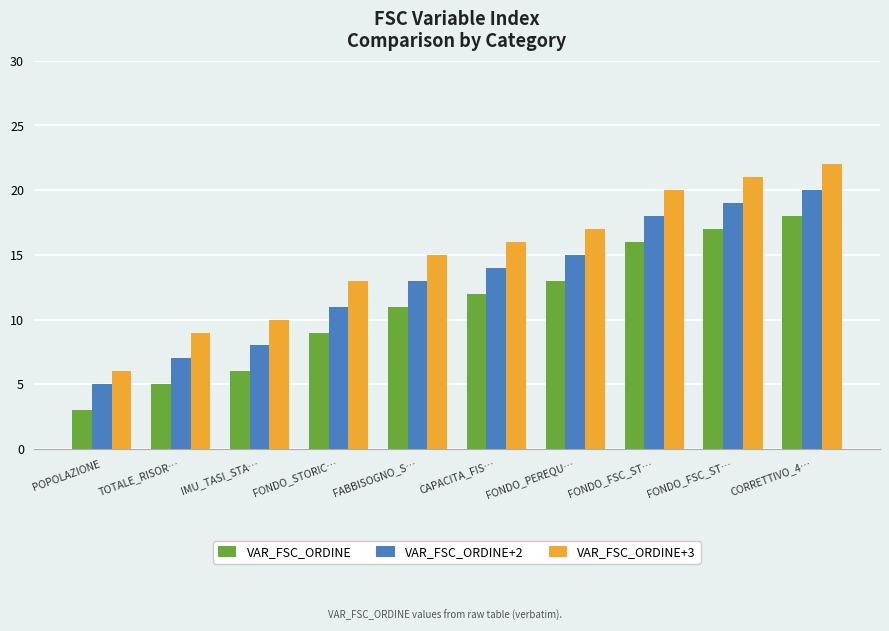

List the series in order of their overall mean, lowest first.

VAR_FSC_ORDINE, VAR_FSC_ORDINE+2, VAR_FSC_ORDINE+3